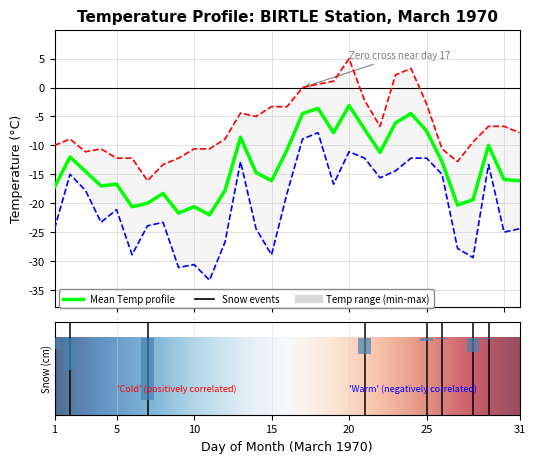

Read the Max Temp (C) value at 16.

-3.3